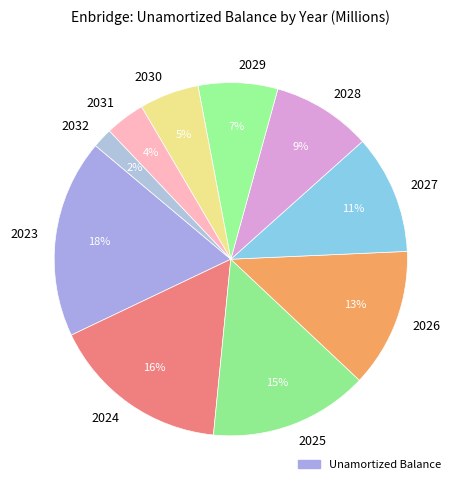

To the nearest percent, what is the combined percentage of 2023 and 2031?

22%